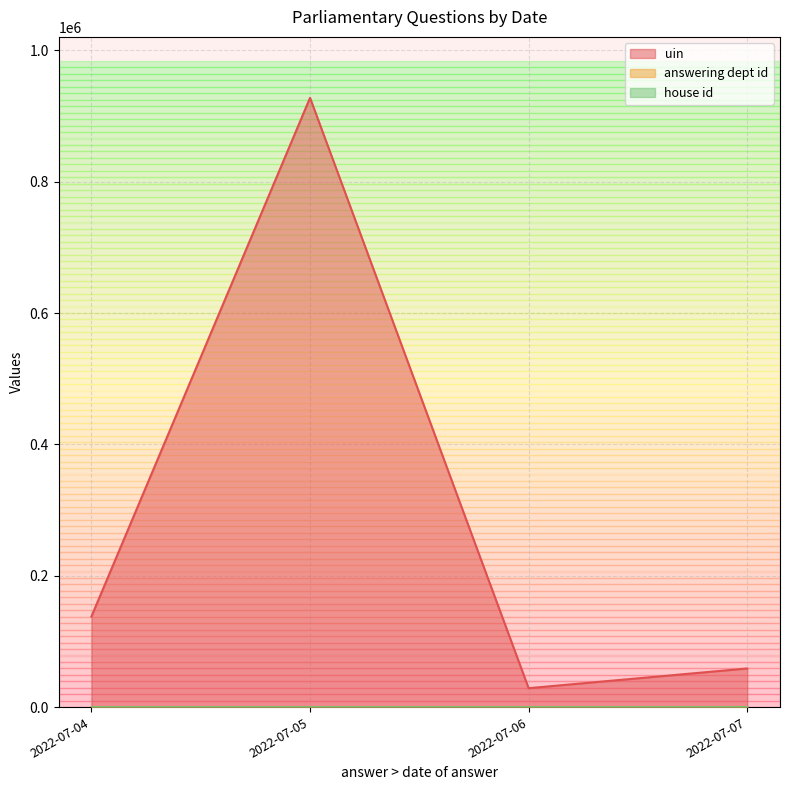

In answering dept id, how many points are higher than both neighbors (excluding endpoints)?

1